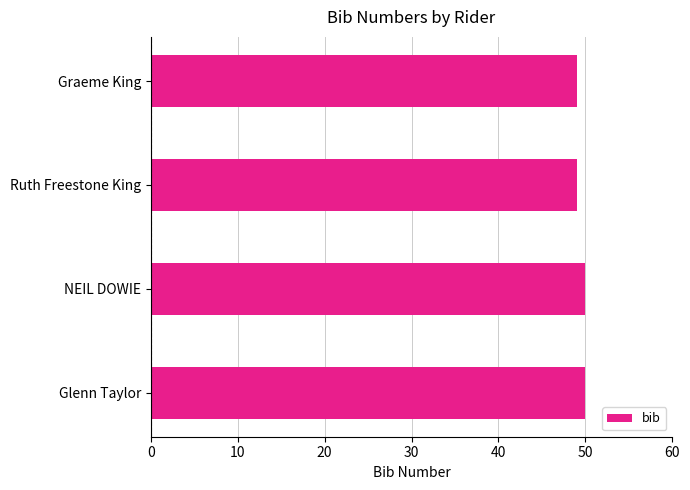

What is the ratio of the value at Graeme King to the value at Glenn Taylor?

1.0